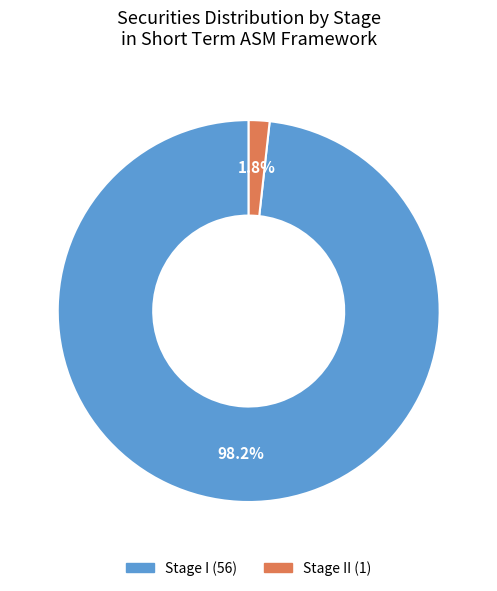

Does any single category account for the majority?

Yes